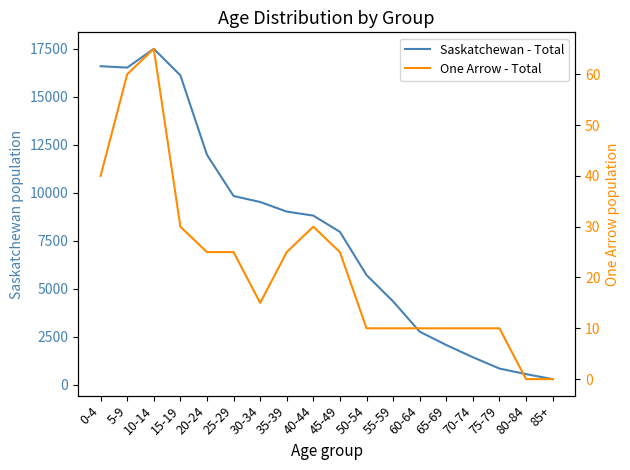

Reading left to right, list all the values displayed in this chart.

Saskatchewan - Total: 16585	16515	17490	16110	11975	9830	9520	9020	8810	7965	5720	4345	2770	2075	1440	850	560	300
One Arrow - Total: 40	60	65	30	25	25	15	25	30	25	10	10	10	10	10	10	0	0